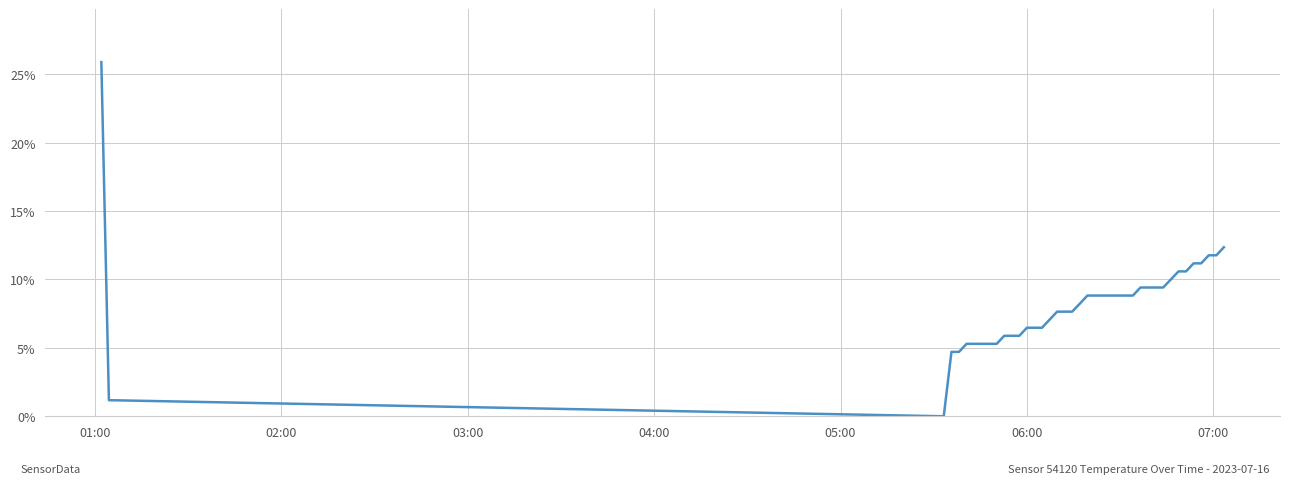

What is the maximum value shown in the chart?

25.9